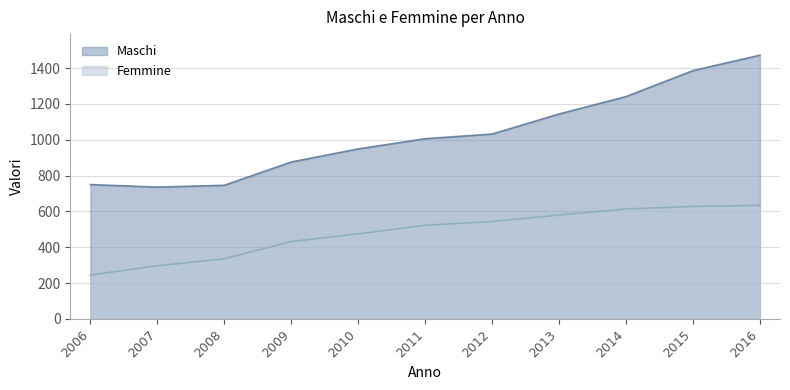

What is the total value across all series at 2014?

1855